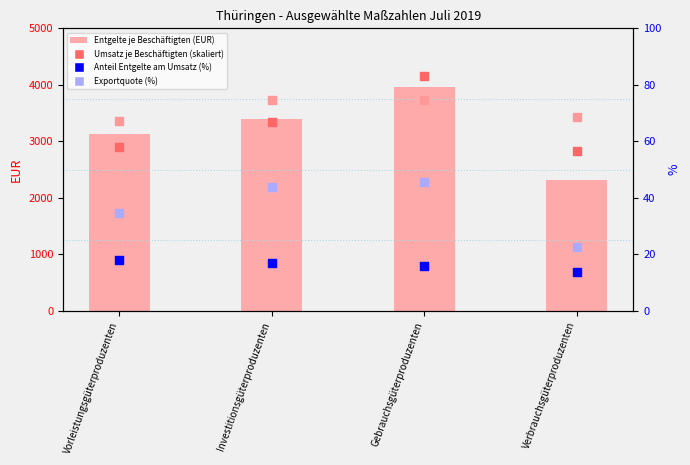

Which series reaches the maximum Y coordinate?

Entgelte je Beschäftigten